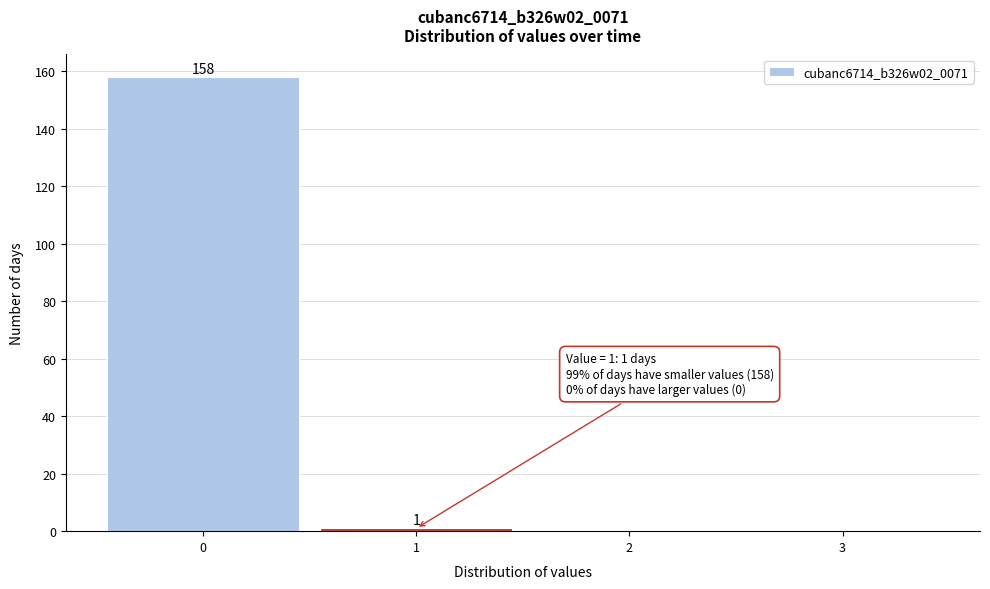

Over which range of the x-axis is the bar tallest?

-0.5 to 0.5